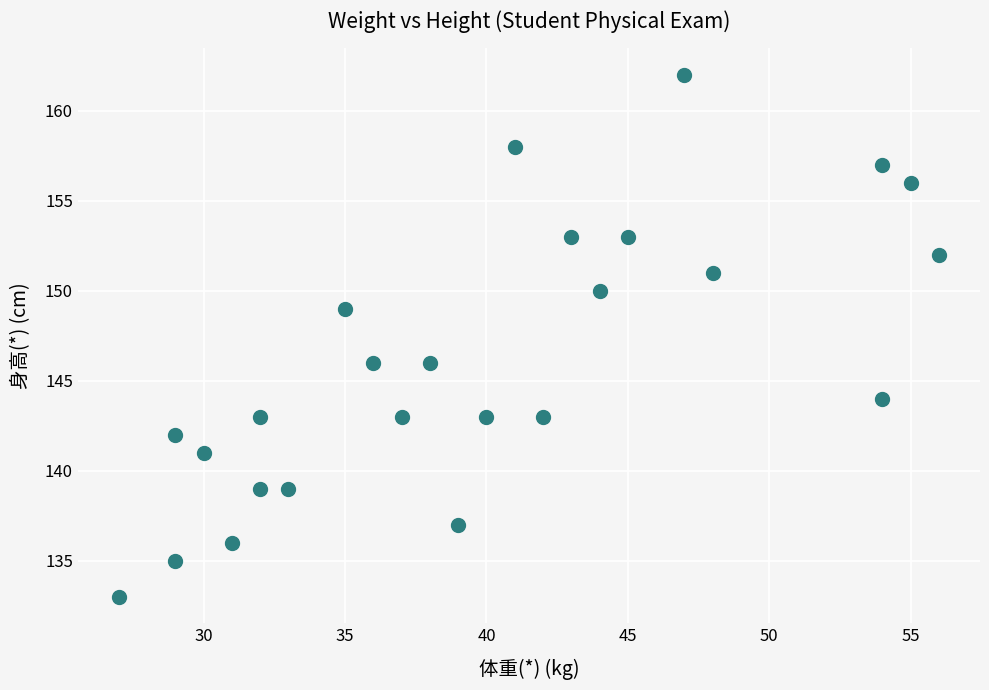

What is the range of X values (max minus min)?

29